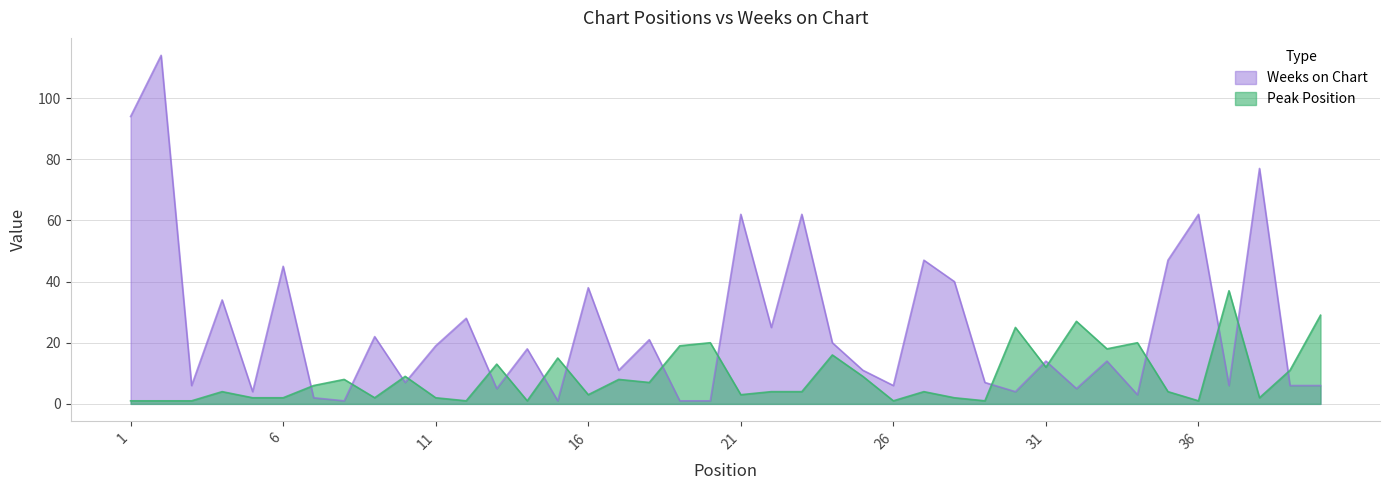

What is the greatest value displayed?

114